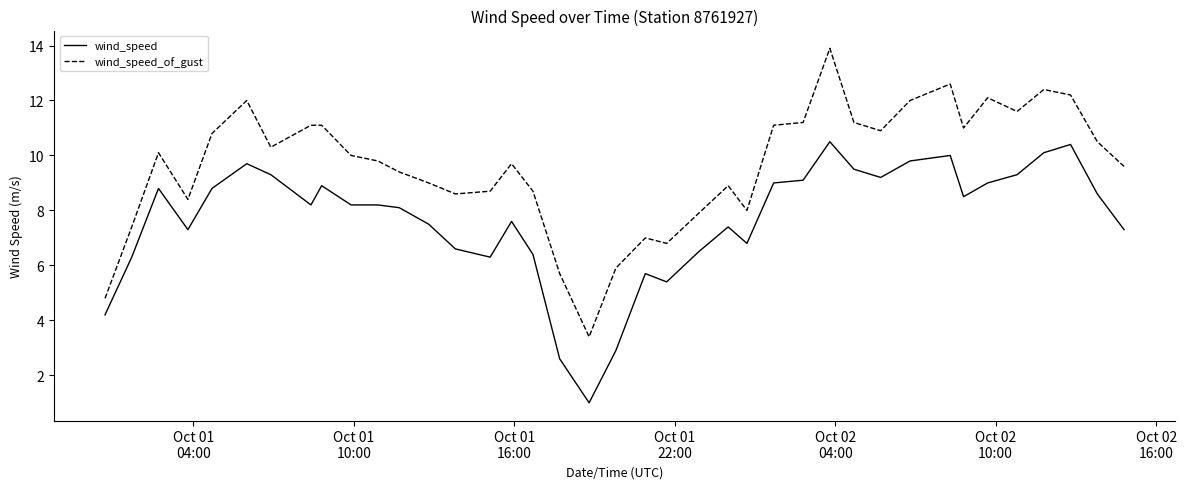

Which series has the largest total across all categories?

wind_speed_of_gust